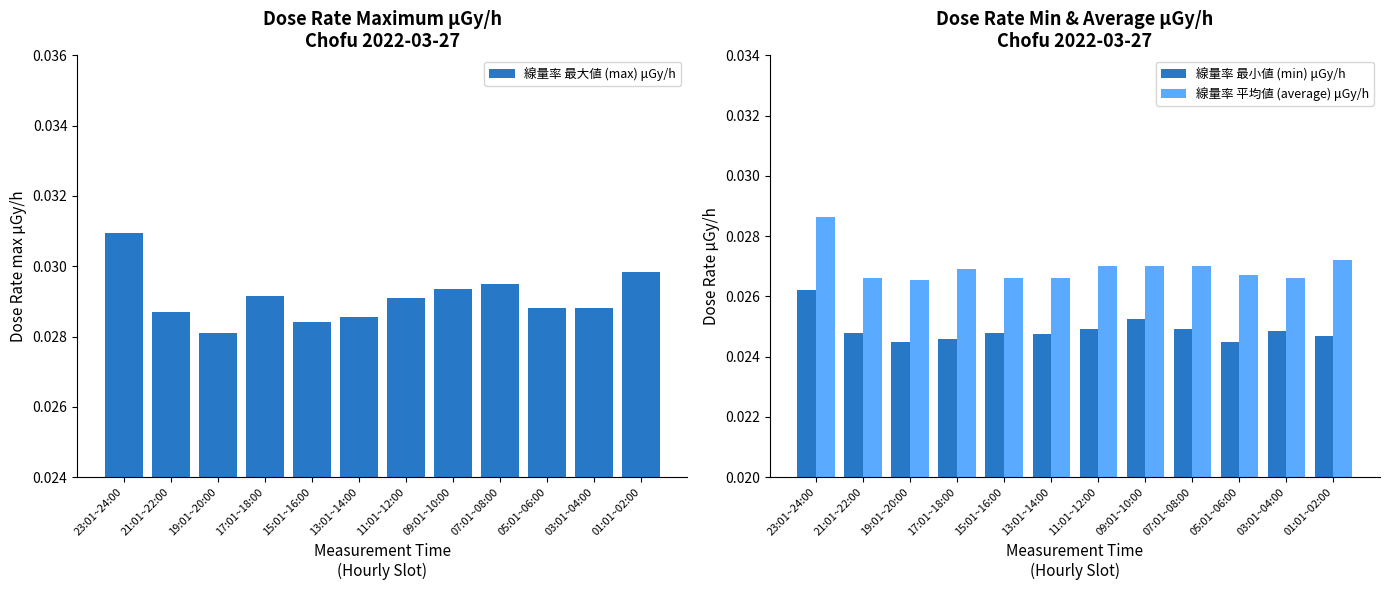

At how many categories does at least one series exceed 0?

12